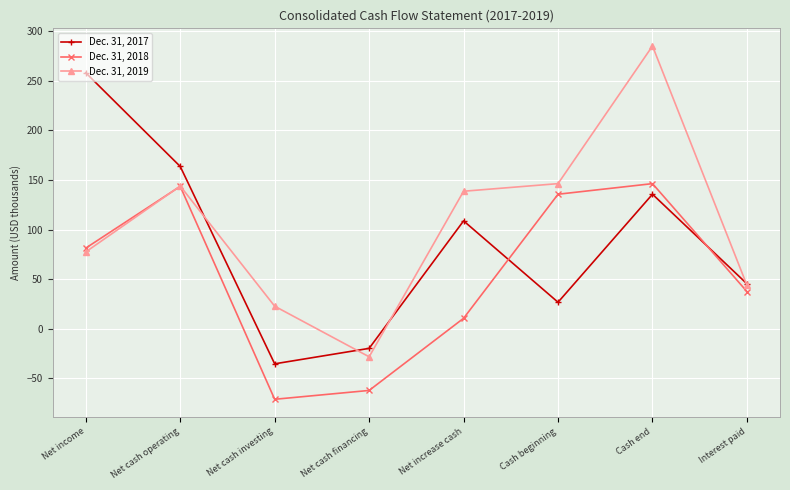

At which label is Dec. 31, 2018 closest to 37?

Interest paid